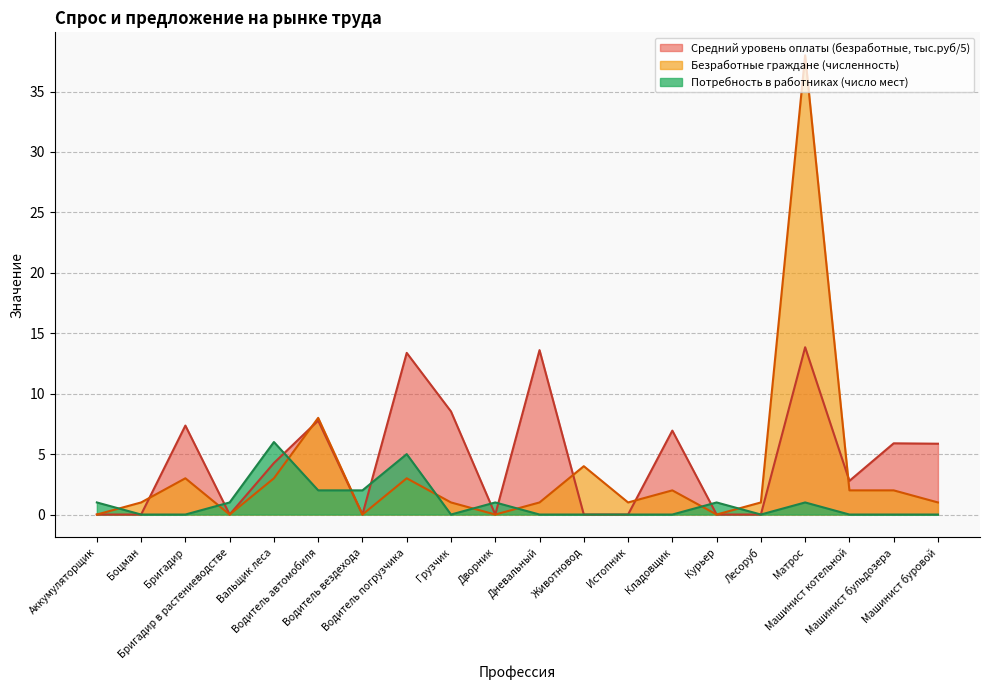

What are all the series names shown in the legend?

Средний уровень оплаты (безработные, тыс.руб/5), Безработные граждане (численность), Потребность в работниках (число мест)